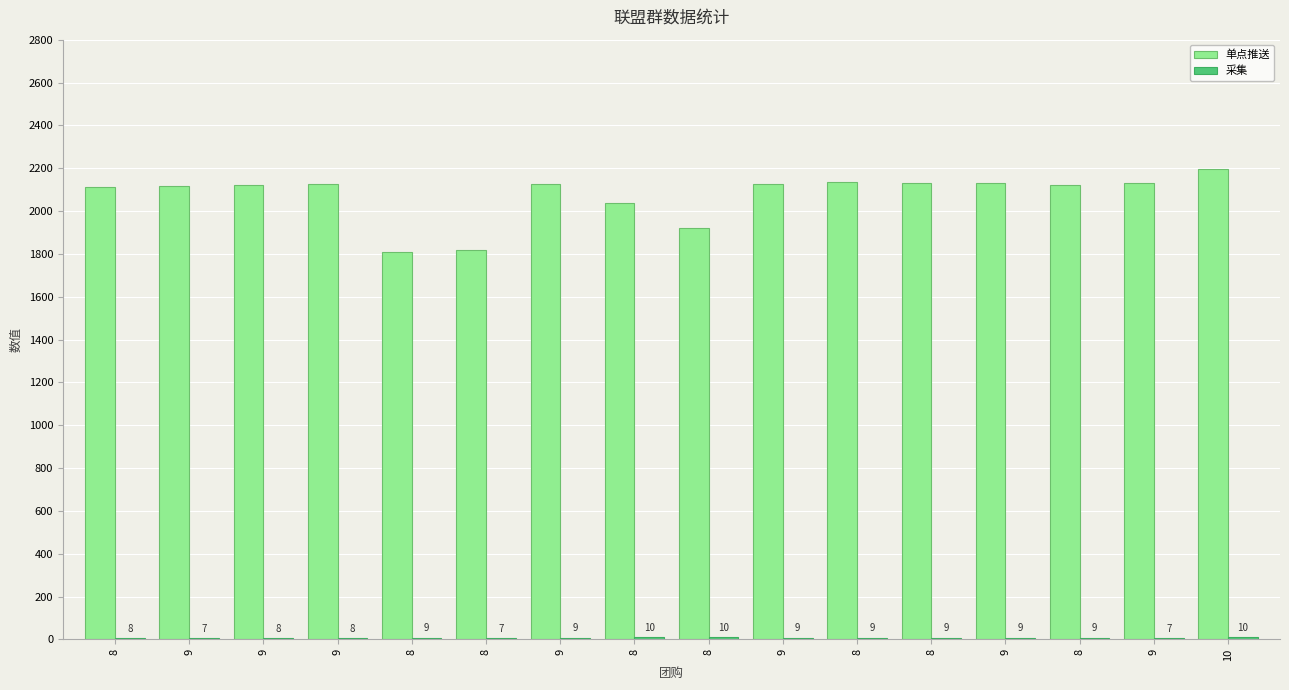

What is the minimum value for 单点推送?

1810